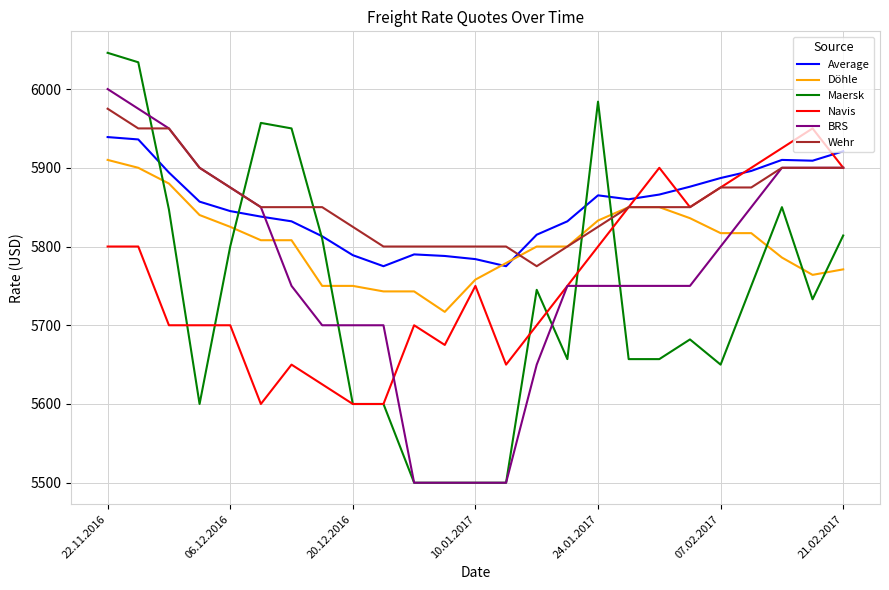

True or false: Maersk and Wehr cross at least once.

True